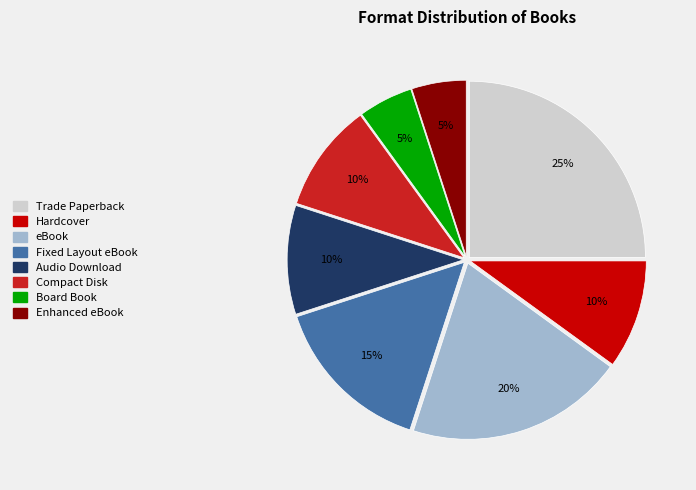

Is the sum of Audio Download and Hardcover greater than half?

No